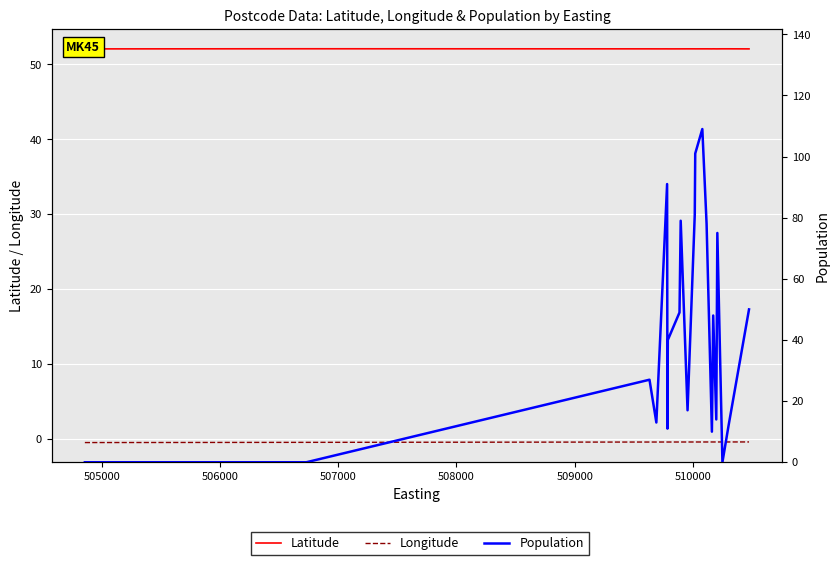

What is the maximum value for Population?

109.0